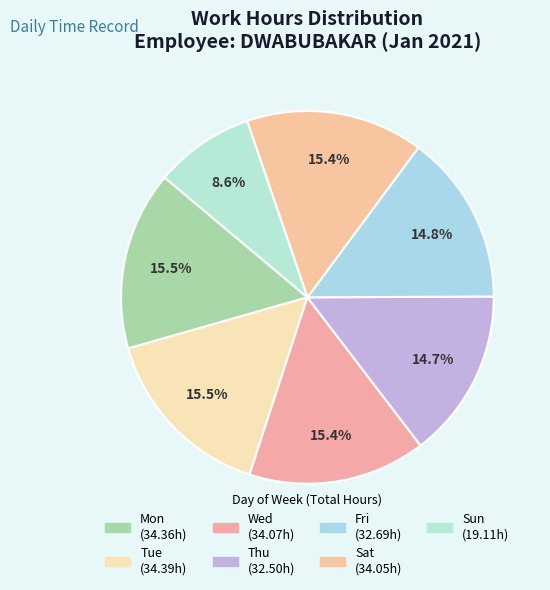

How many slices are in this pie chart?

7